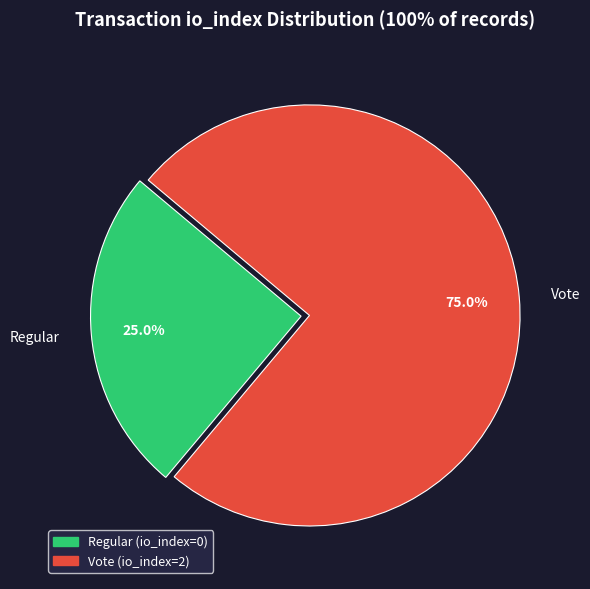

What is the ratio of the value at Regular to the value at Vote?

0.3